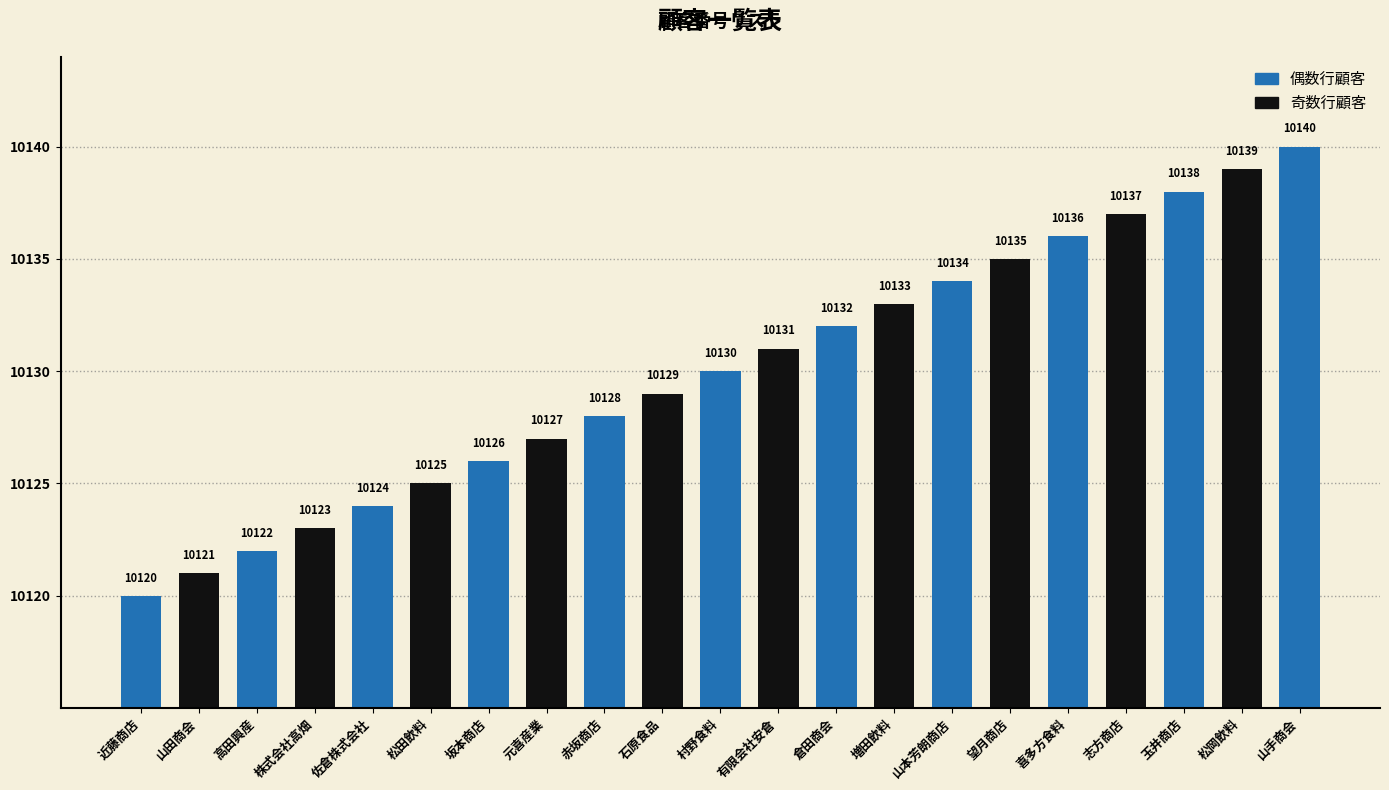

What is the difference between the second highest and second lowest values?

18